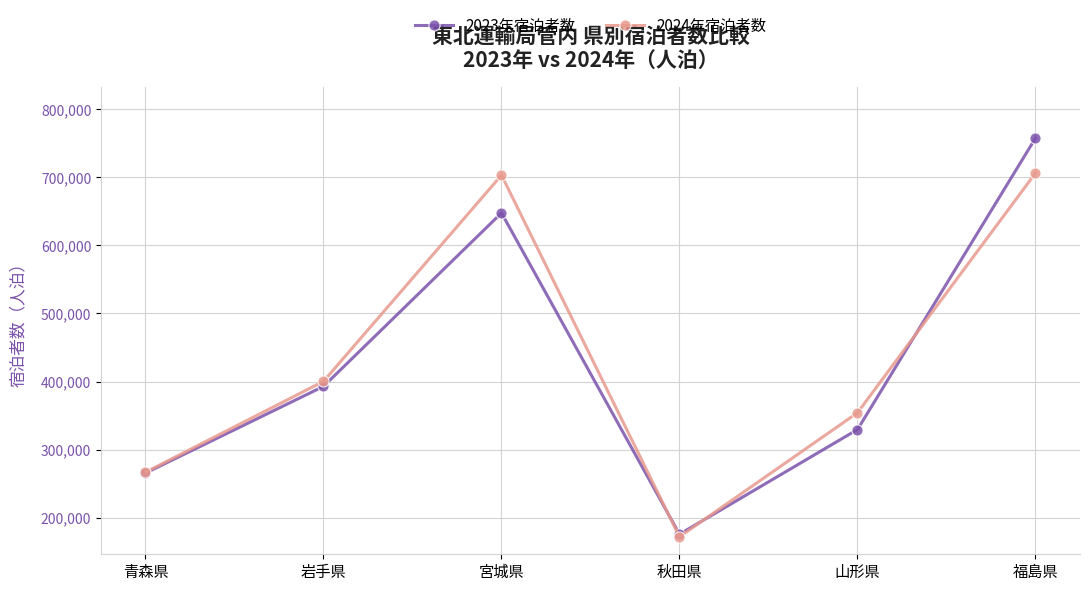

Reading right to left, extract all data points from this chart.

2023年宿泊者数: 757830	329470	175530	647800	392850	265450
2024年宿泊者数: 706420	354130	171880	703350	400250	266670